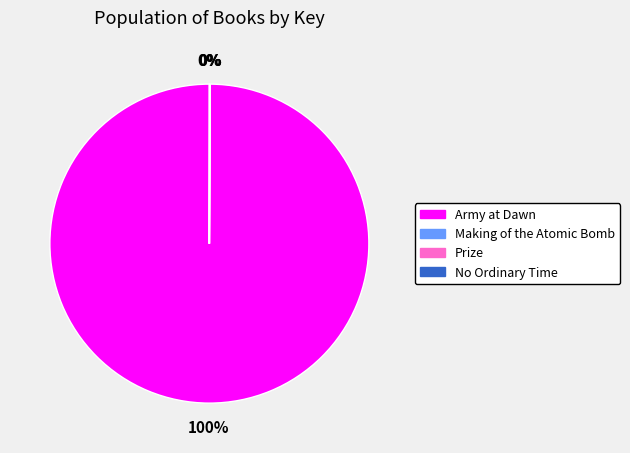

What is the largest slice in the pie chart?

Army at Dawn